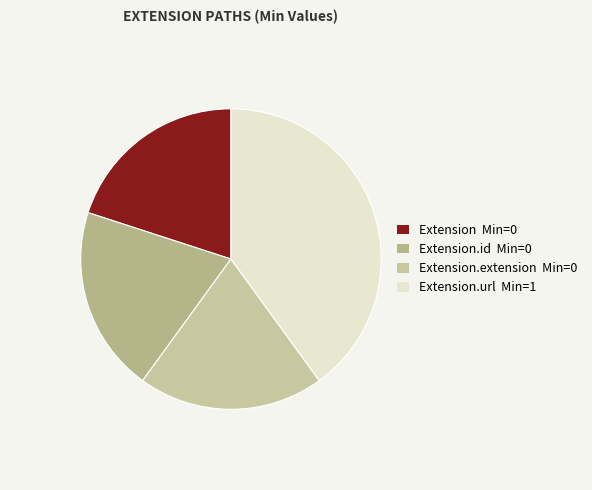

Which category has the smallest portion of the pie?

Extension